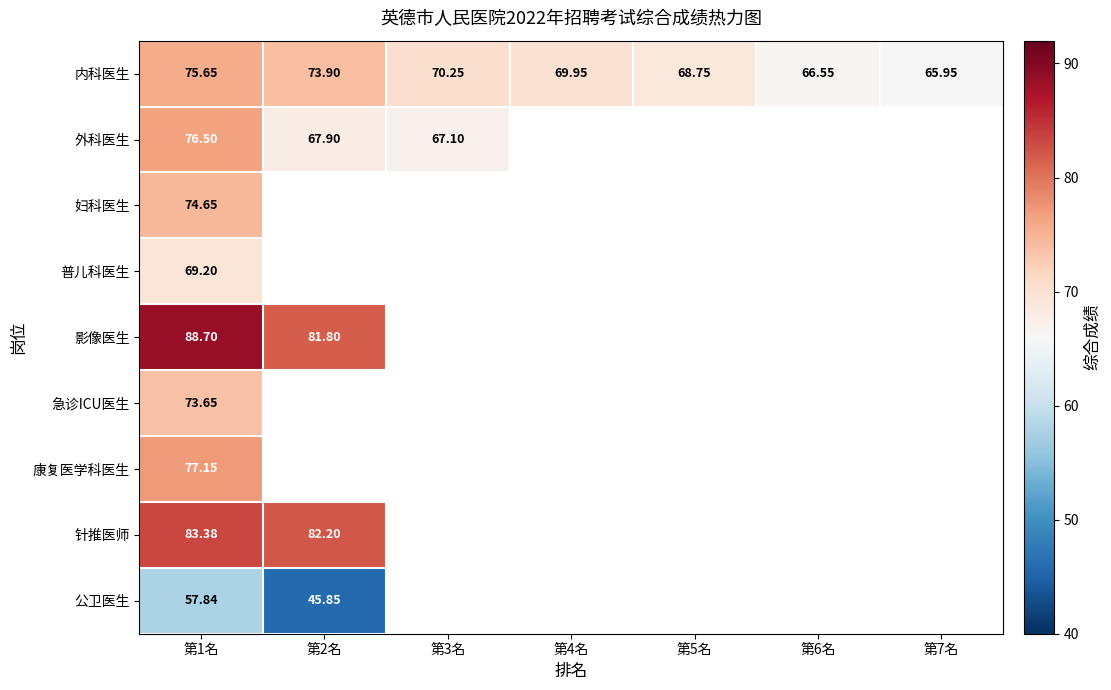

Is the value of 外科医生 at 第1名 greater than the value of 内科医生 at 第6名?

Yes